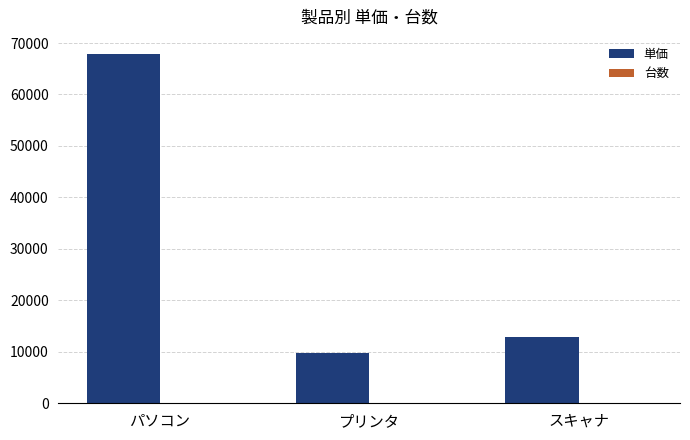

What is the sum of all 単価 values?

90400